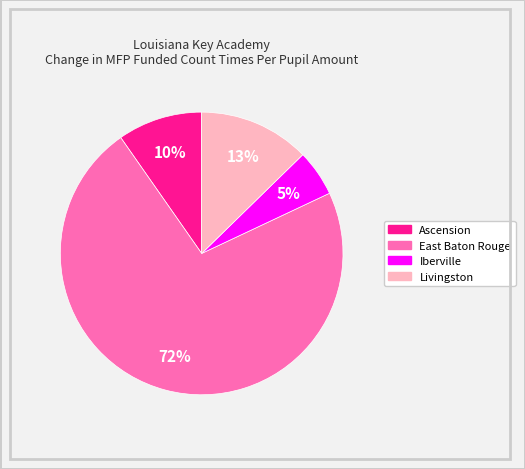

What is the largest slice in the pie chart?

East Baton Rouge